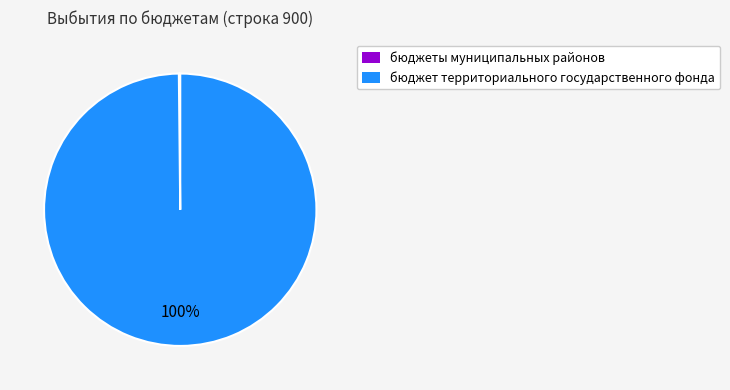

Which category has the biggest portion of the pie?

бюджет территориального государственного фонда